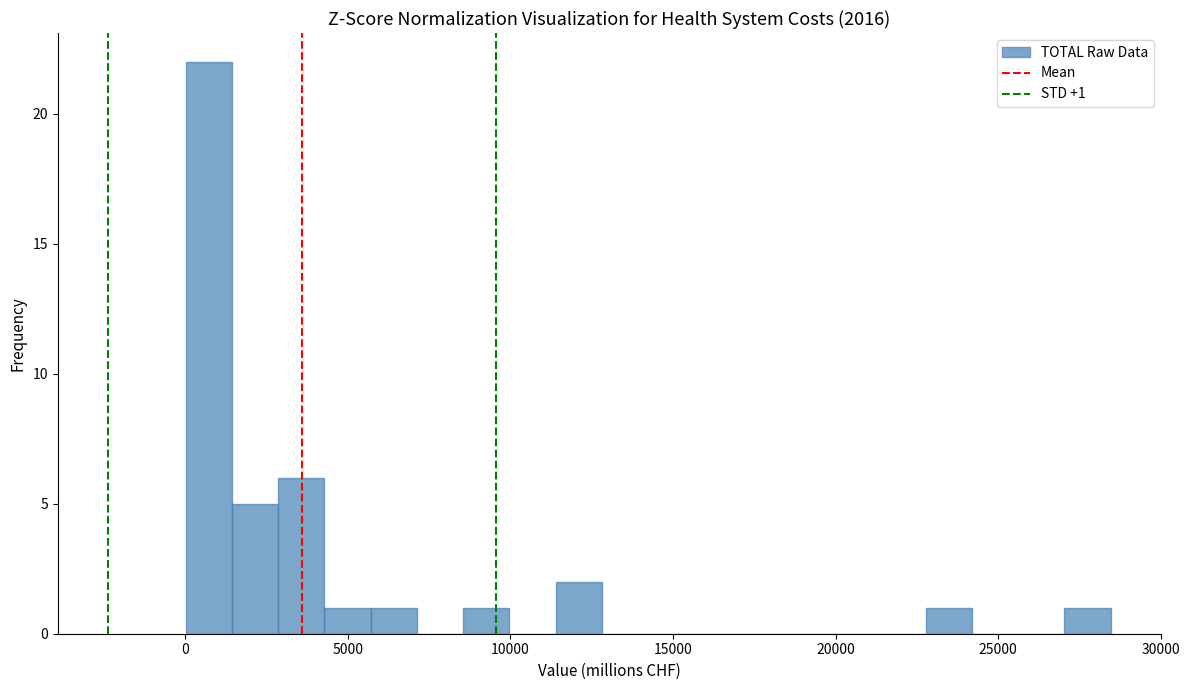

Around what value on the x-axis is the tallest bar? Give the approximate position of its centre, as read against the axis.

500